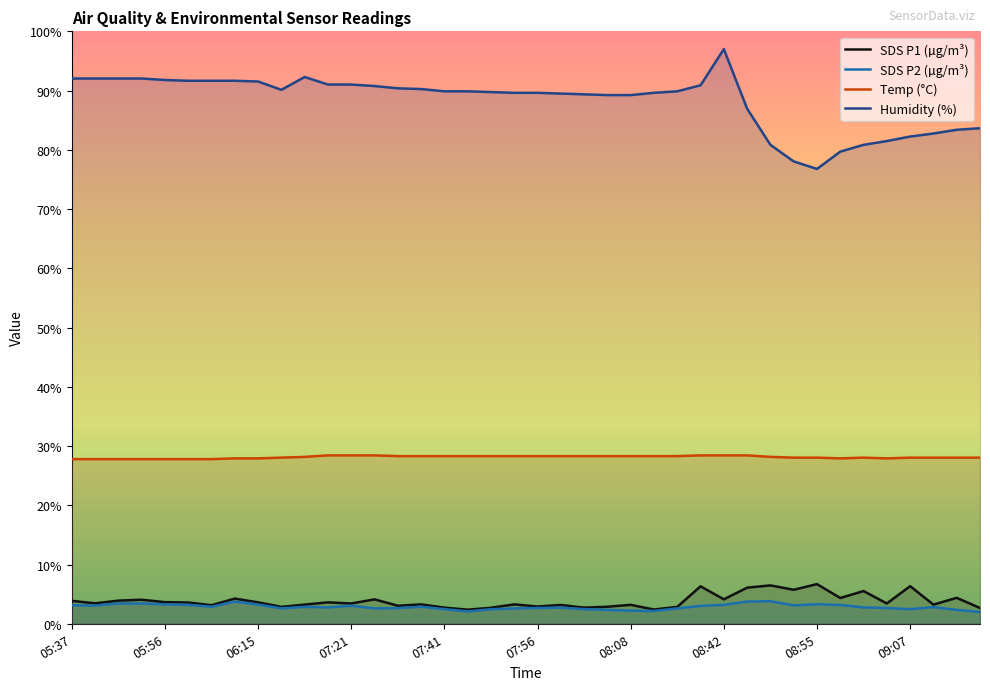

Which series has the largest total across all categories?

Humidity (%)